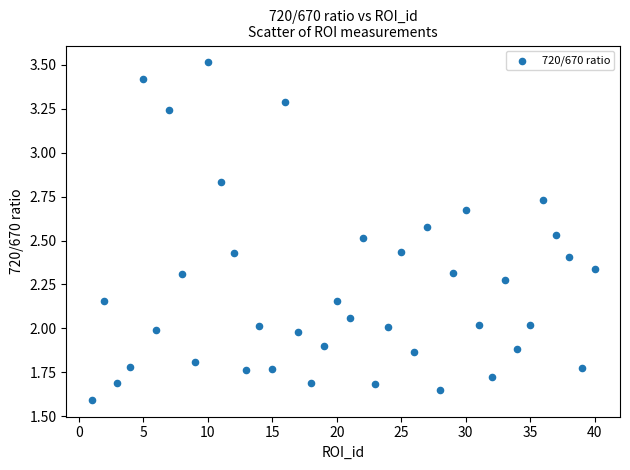

What is the range of X values (max minus min)?

39.0